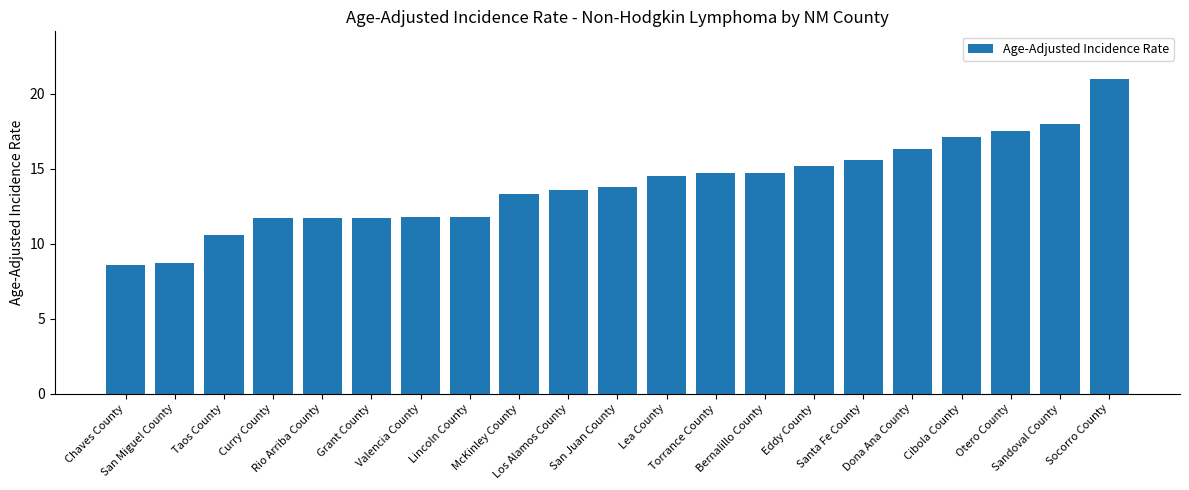

What is the sum of all values?

291.9